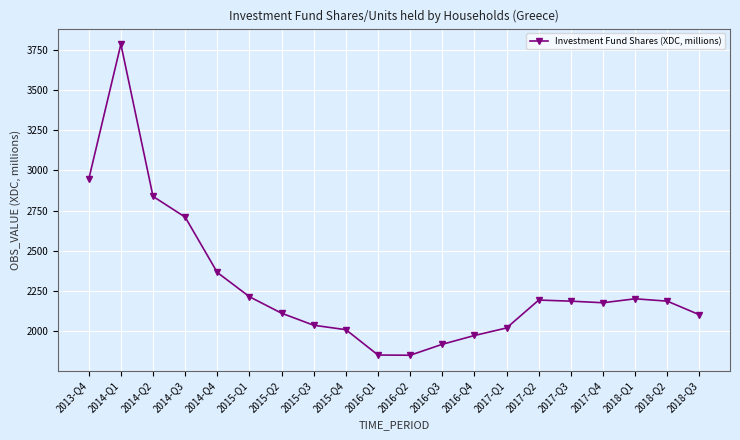

How many lines are shown in the chart?

1